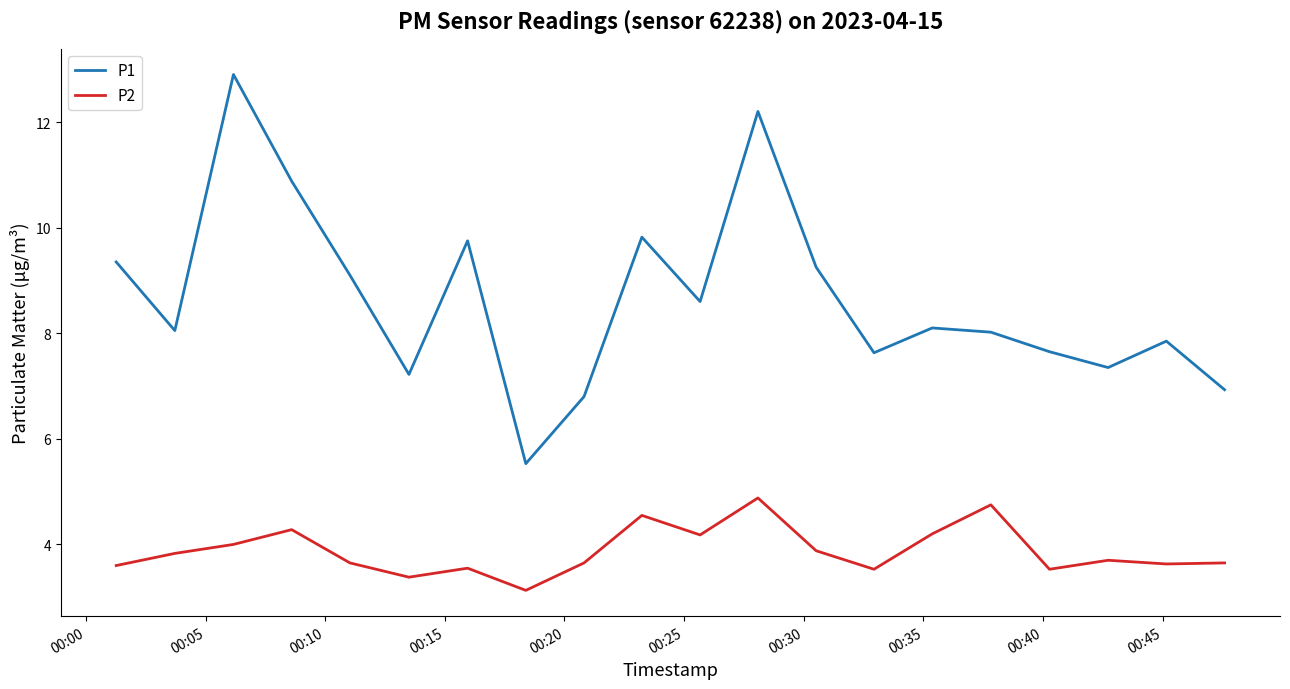

What is the difference between the maximum and minimum values in the P1 series?

7.4